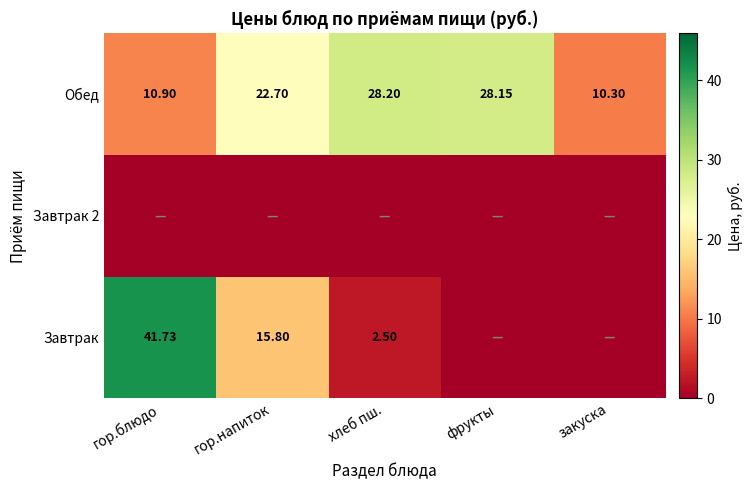

Is the value of Завтрак at хлеб пш. greater than the value of Обед at фрукты?

No